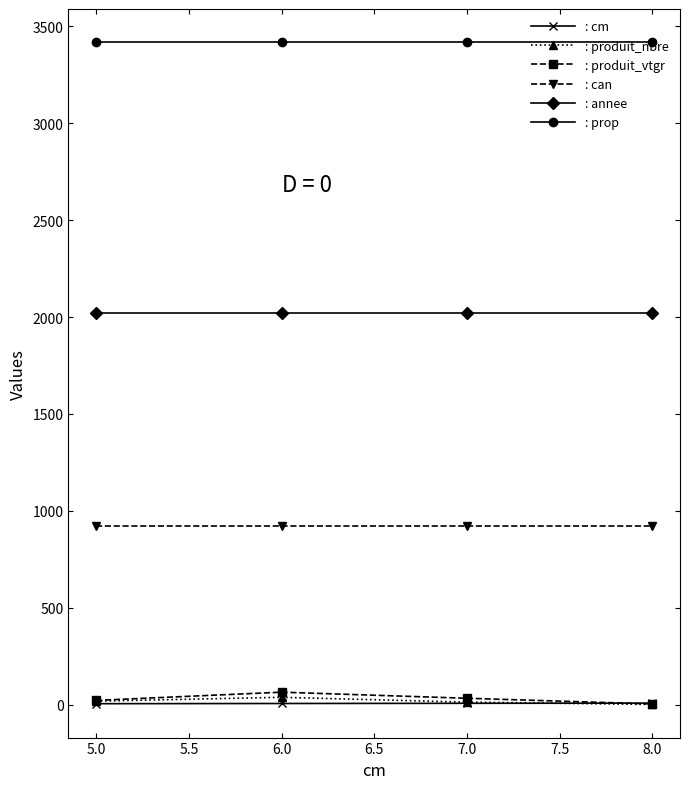

What is the spread (max minus min) of values at 6.0?

3413.0